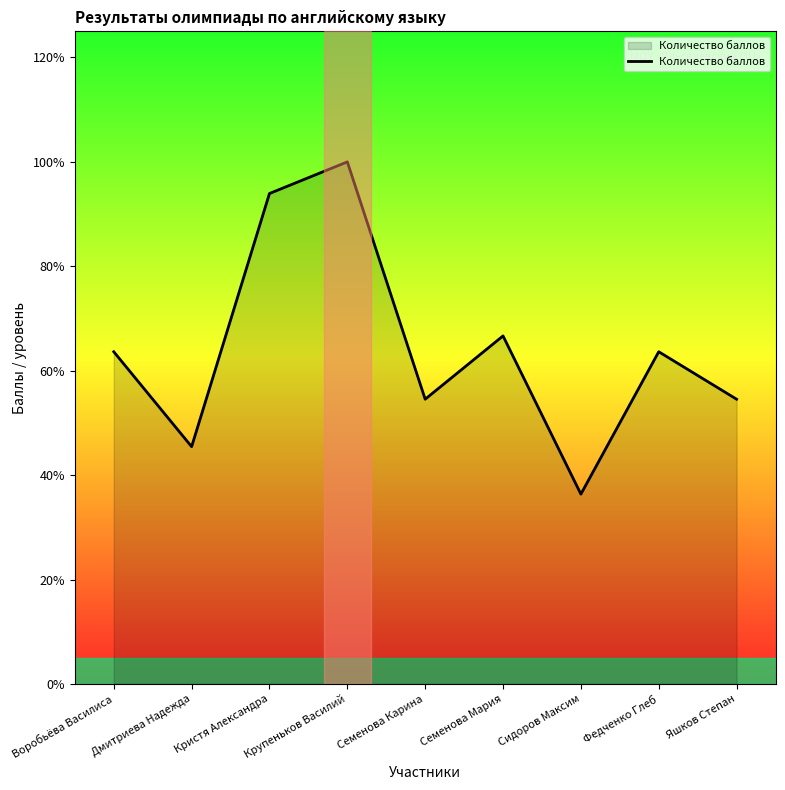

Where is the first local maximum?

Крупеньков Василий